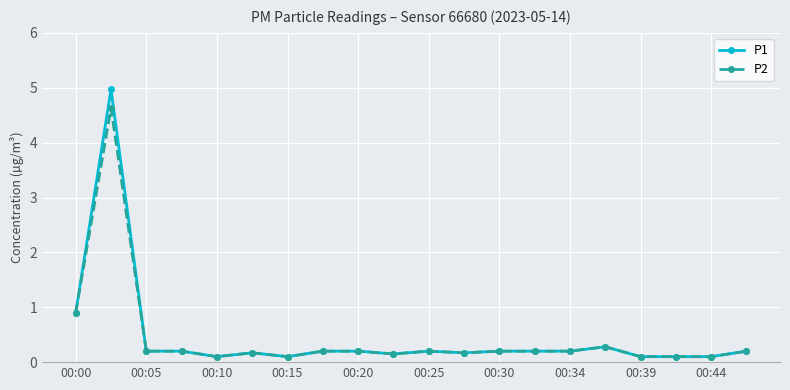

At how many categories does at least one series exceed 0?

20